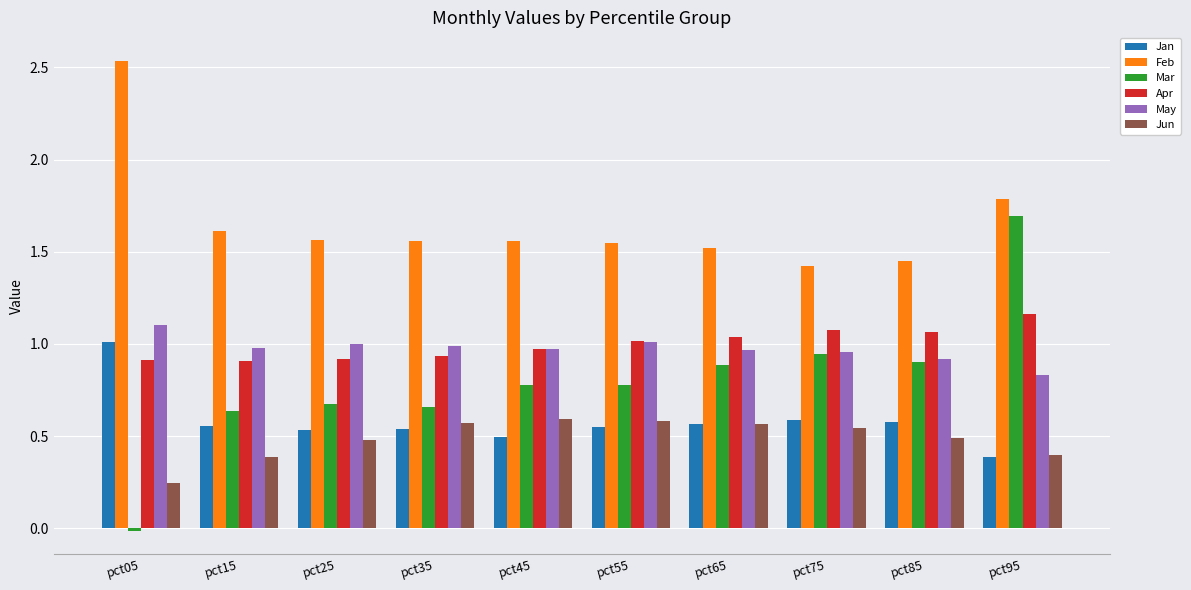

Which series has the largest range (max minus min)?

Mar